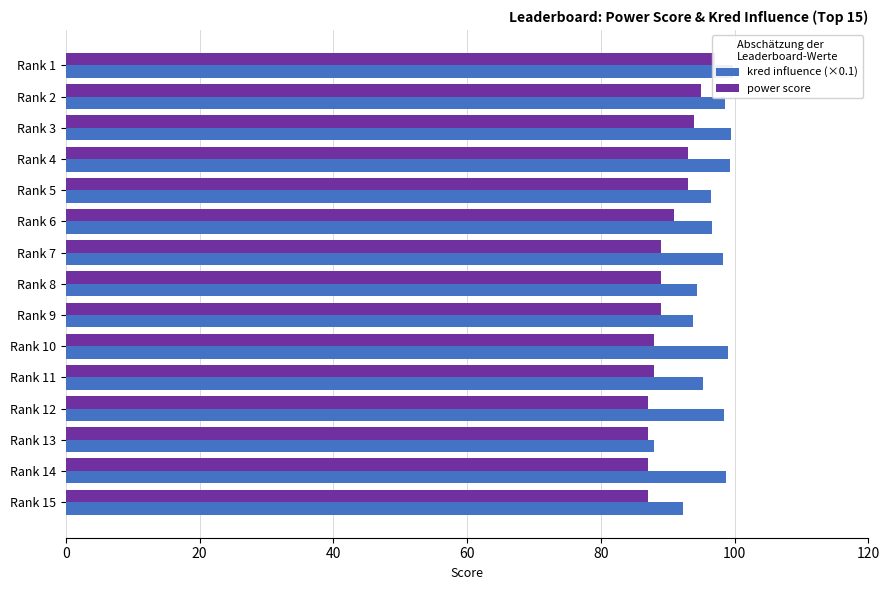

What is the maximum value shown in the chart?

99.8